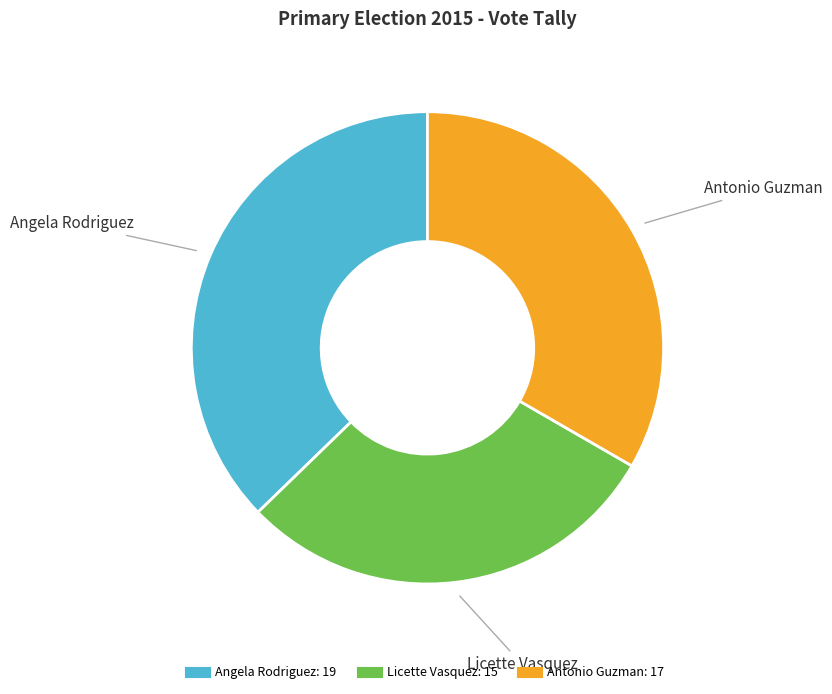

Between Licette Vasquez and Angela Rodriguez, which is larger?

Angela Rodriguez